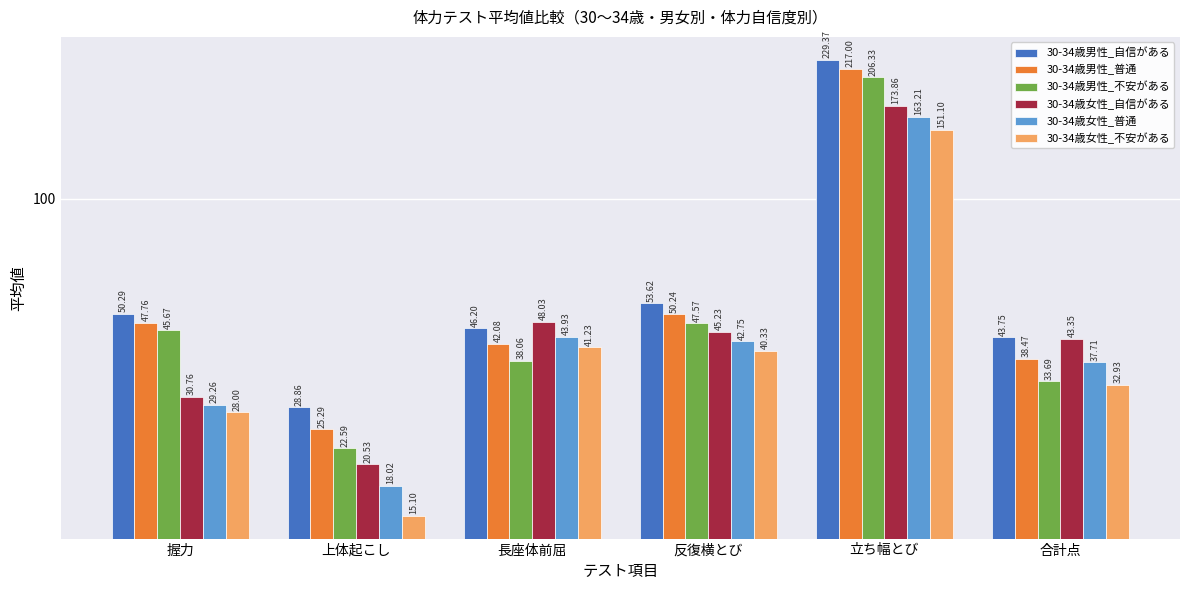

What is the maximum value for 30-34歳男性_不安がある?

206.3